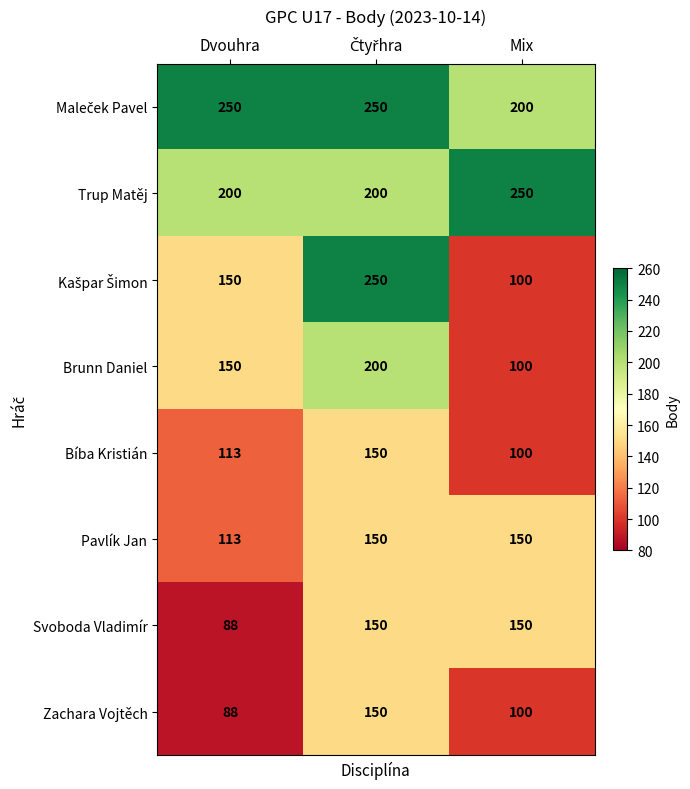

What is the spread (max minus min) of values at Mix?

150